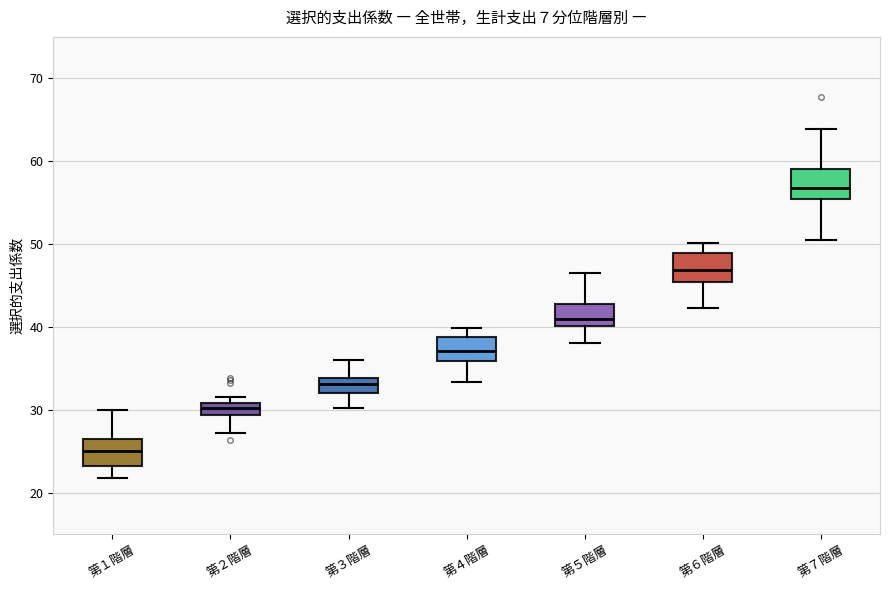

Which box has the highest median line?

第７階層